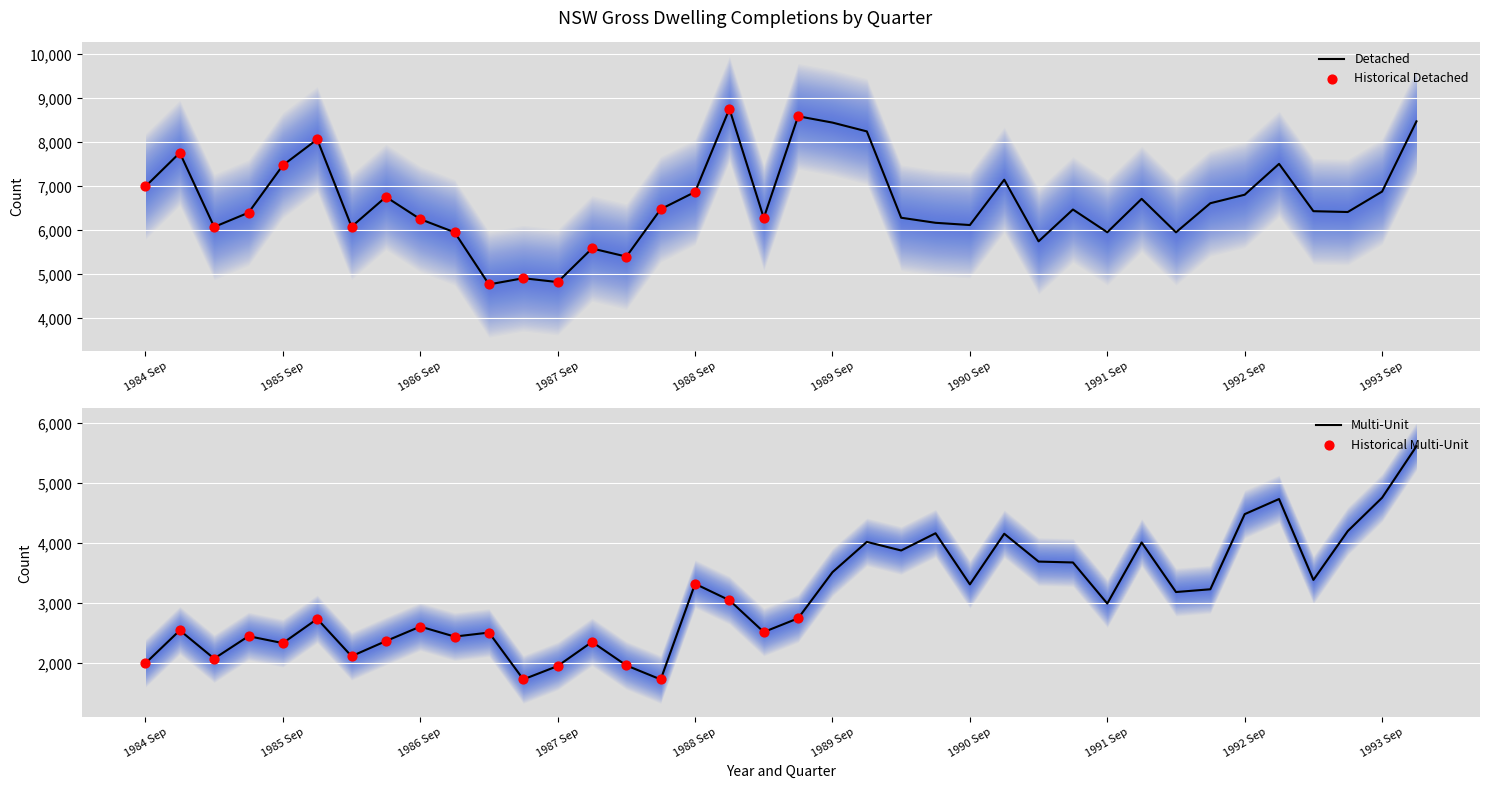

Is the value of Multi-Unit at 1987 Dec greater than the value of Detached at 1992 Jun?

No